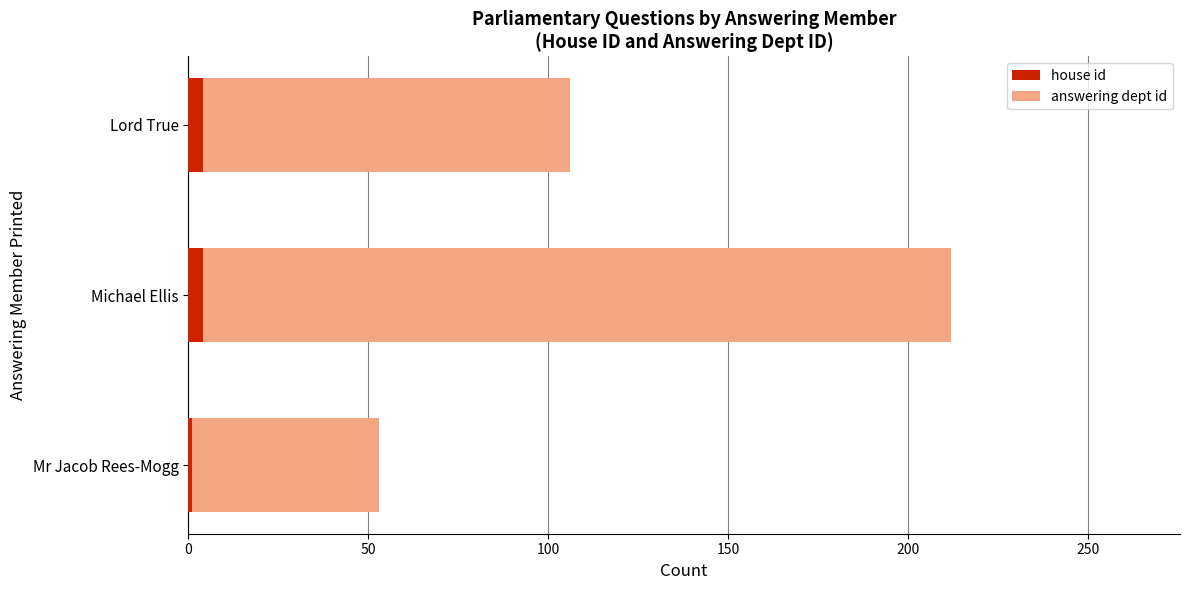

The value of house id at 100 is 4. True or false?

True